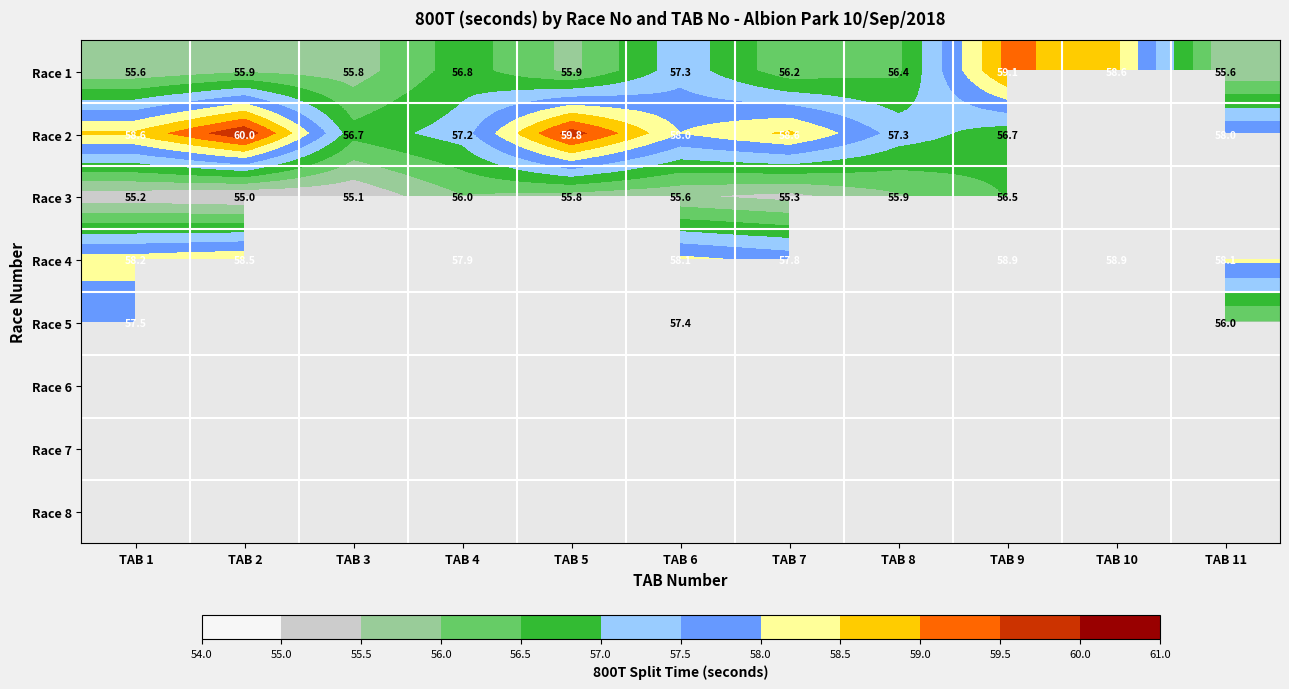

How many data points in Race 1 are above 56?

6